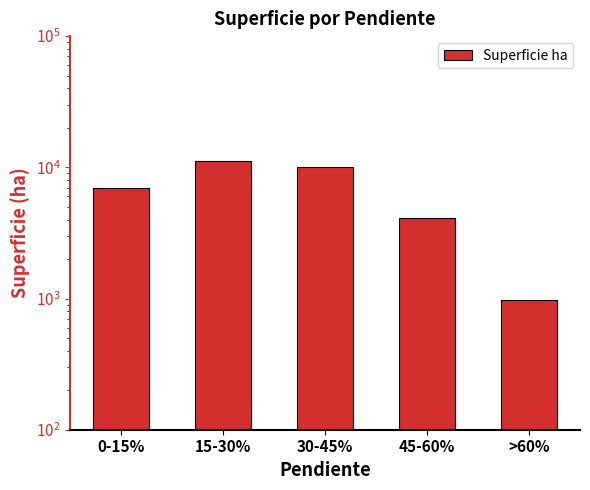

Rank the categories by value from lowest to highest.

>60%, 45-60%, 0-15%, 30-45%, 15-30%